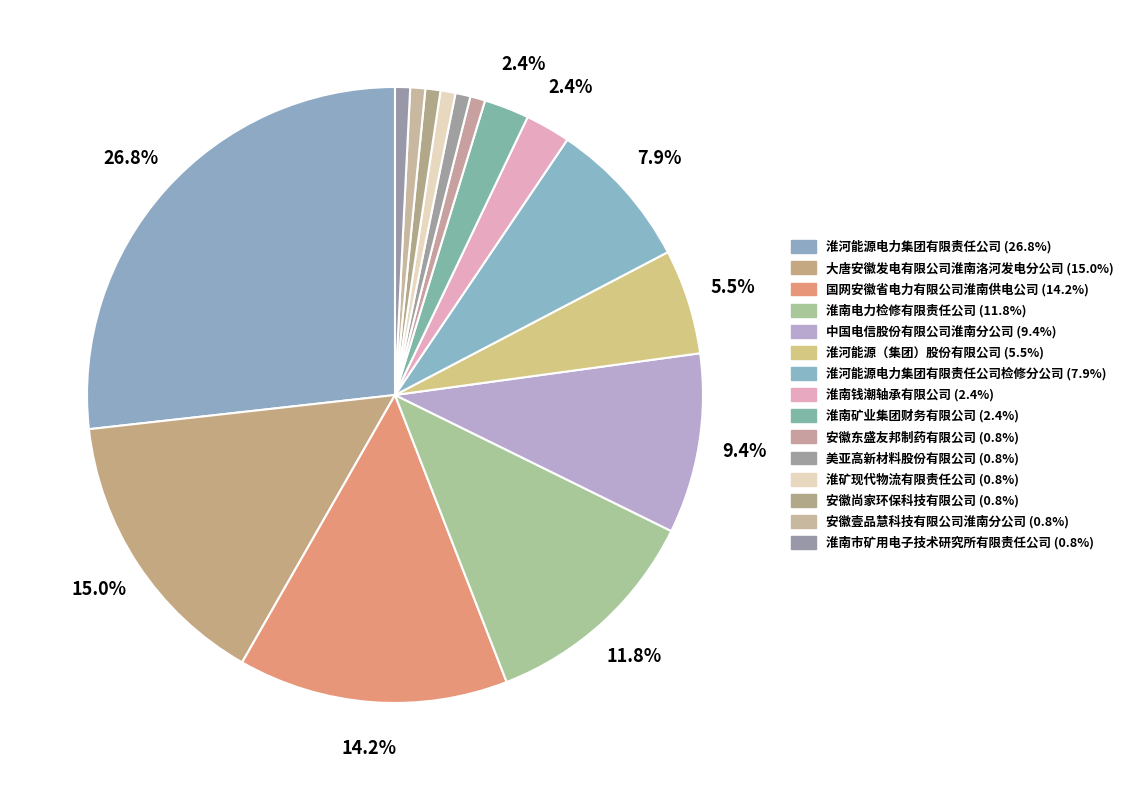

How many segments does this pie chart have?

15